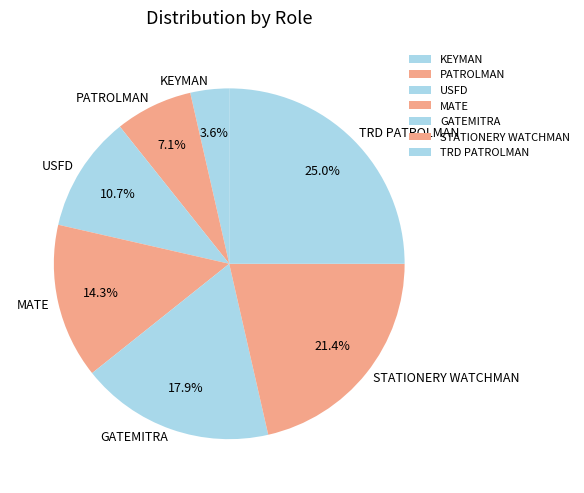

Count the number of slices in the pie.

7